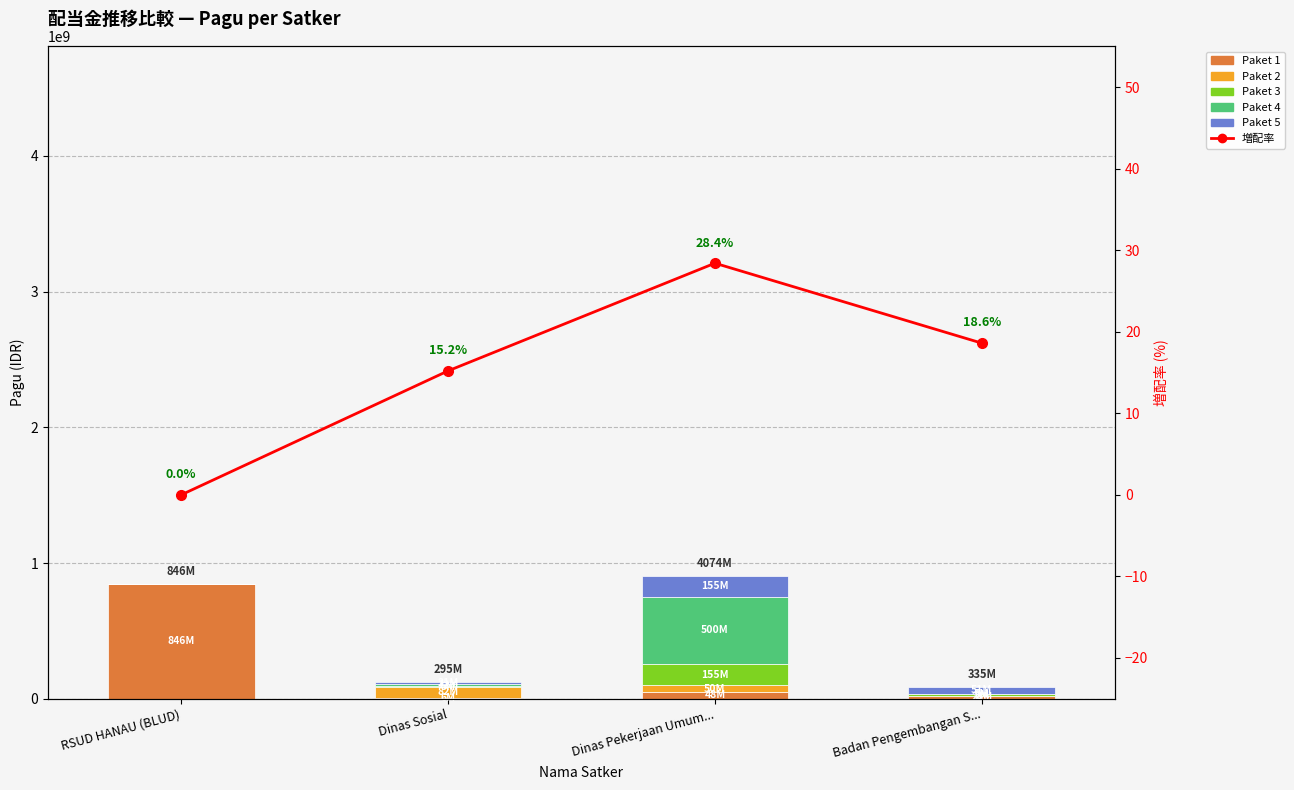

What is the lowest value of the Paket 1 series?

6000000.0